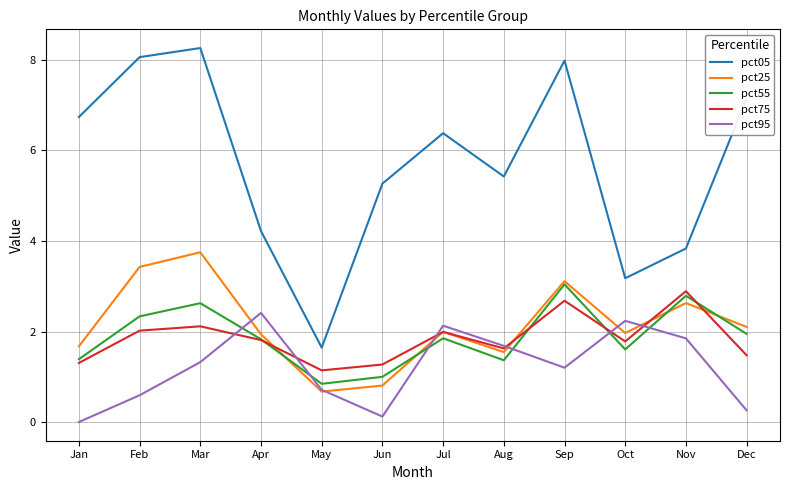

After their last crossing, which series has the higher values: pct25 or pct75?

pct25